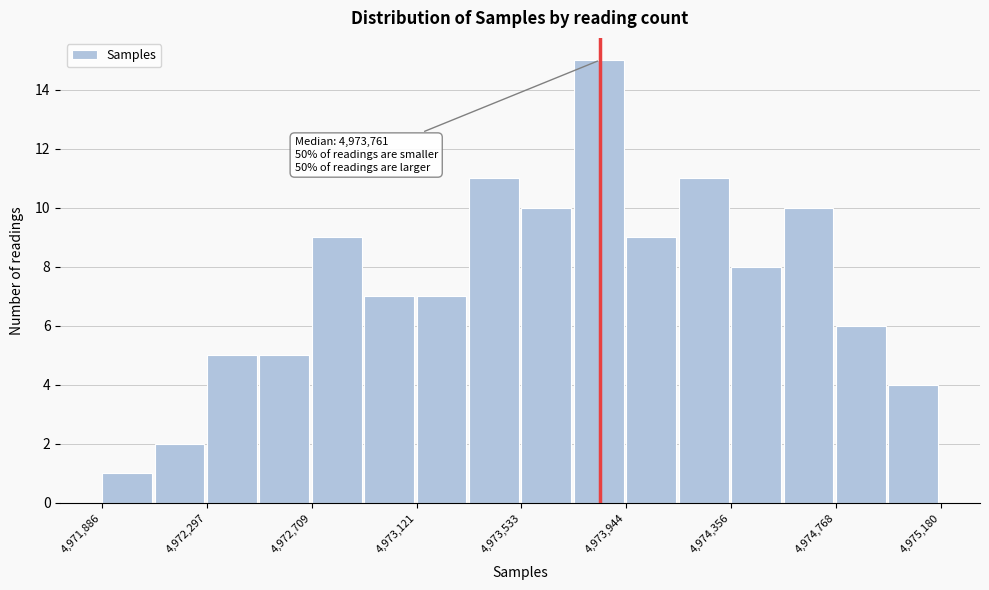

Which range on the x-axis has the tallest bar?

4973750 to 4973950